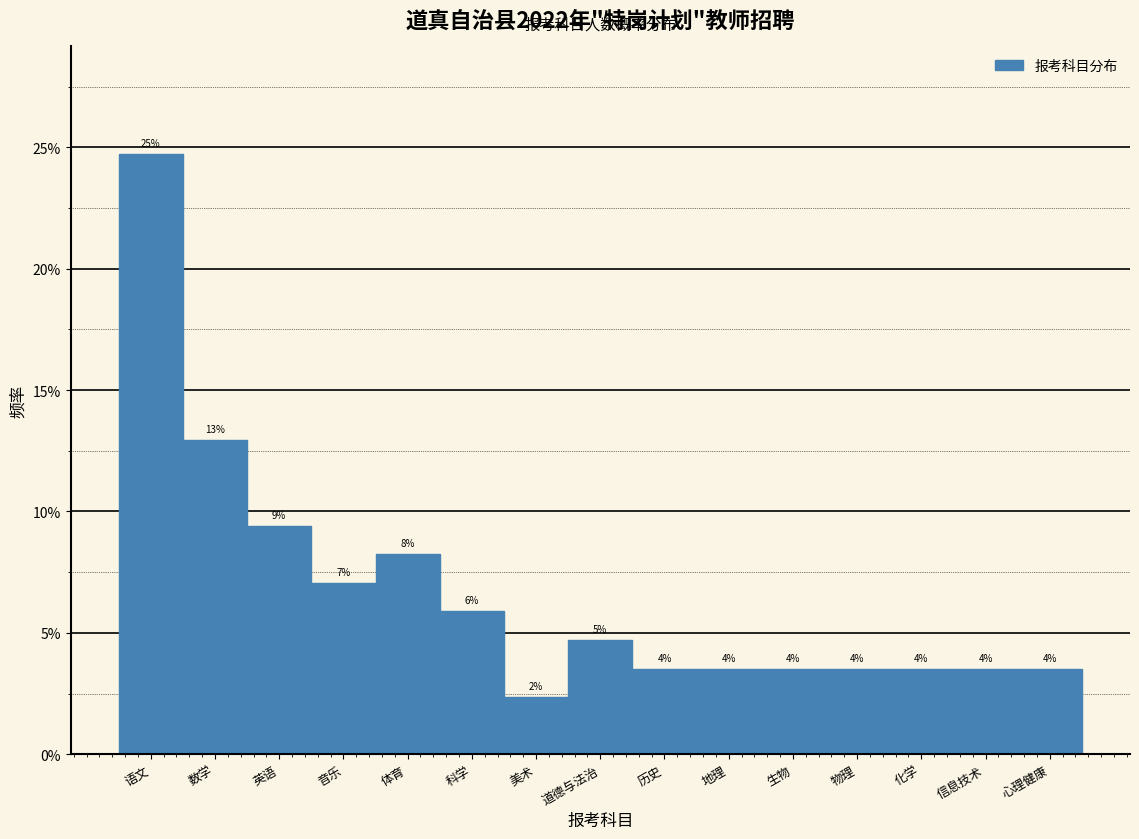

Does the chart contain any negative values?

No